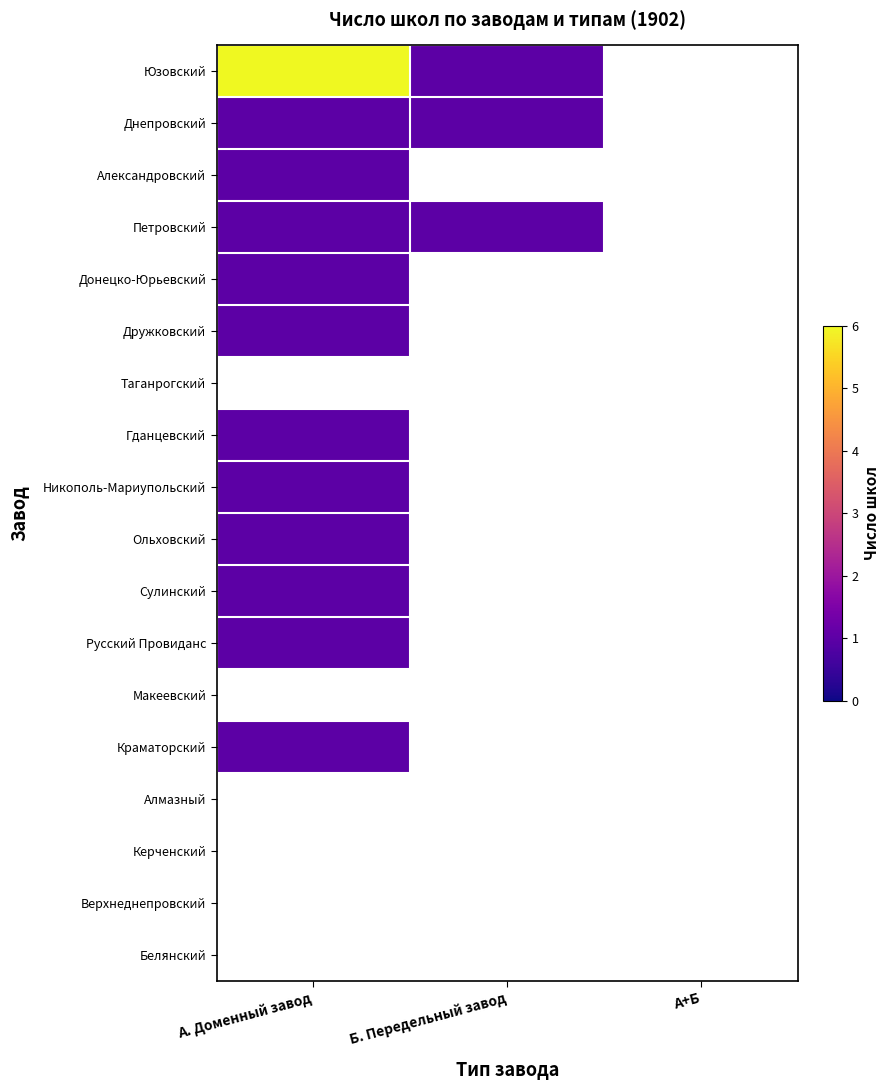

How many distinct data groups are displayed?

18